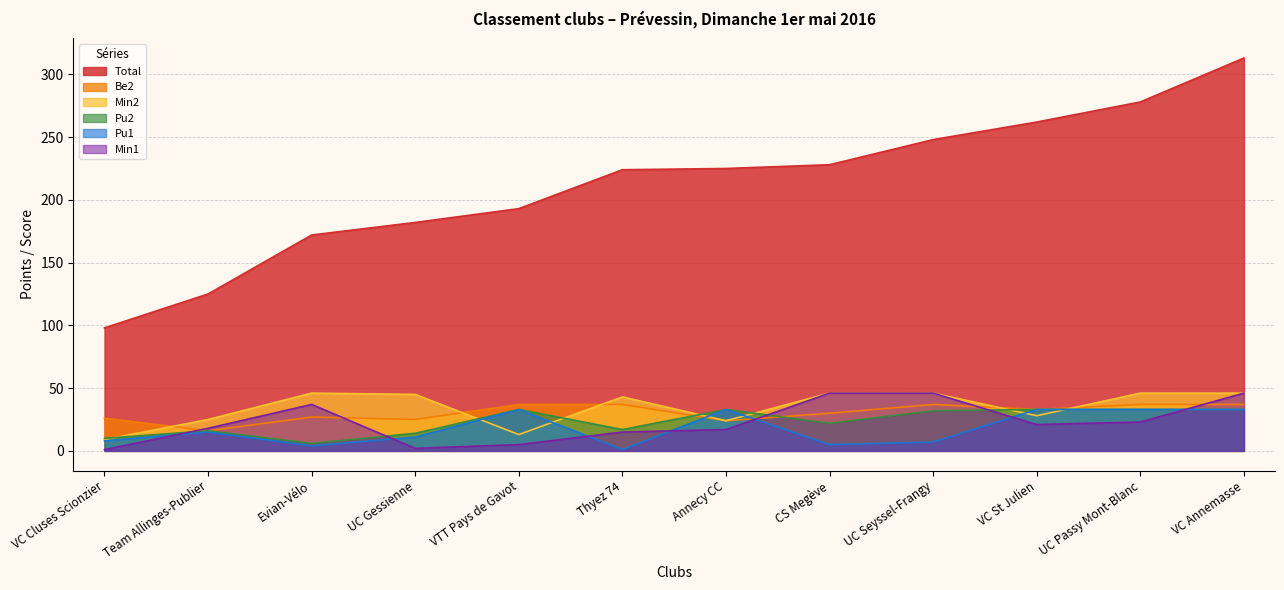

What is the difference between the highest and lowest values at Annecy CC?

208